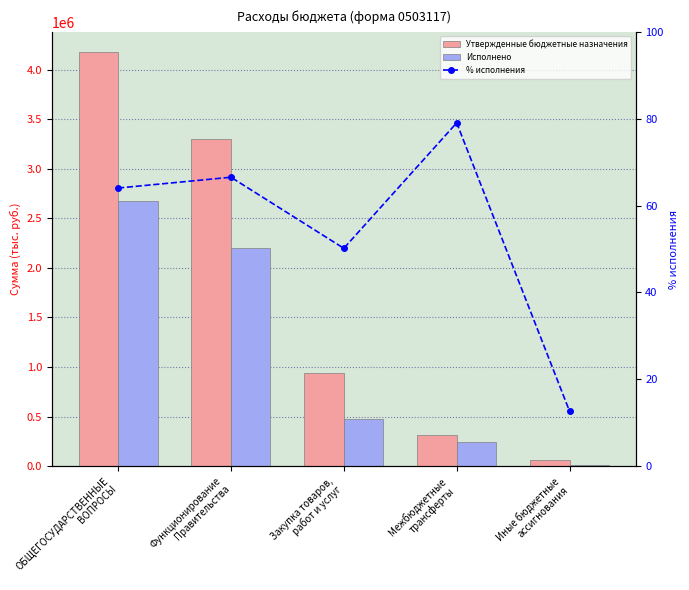

Is it true that % исполнения equals 109.3 at Межбюджетные
трансферты?

False